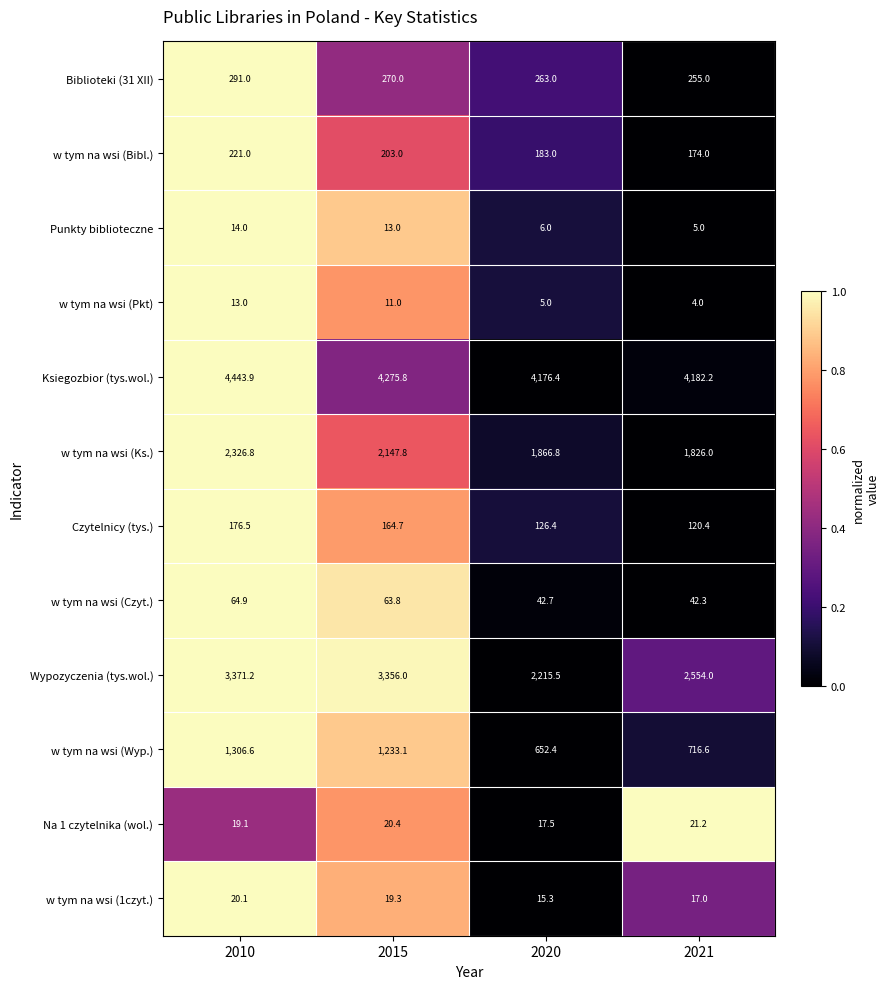

The w tym na wsi (Pkt) series shows 3.9 at 2015. True or false?

False